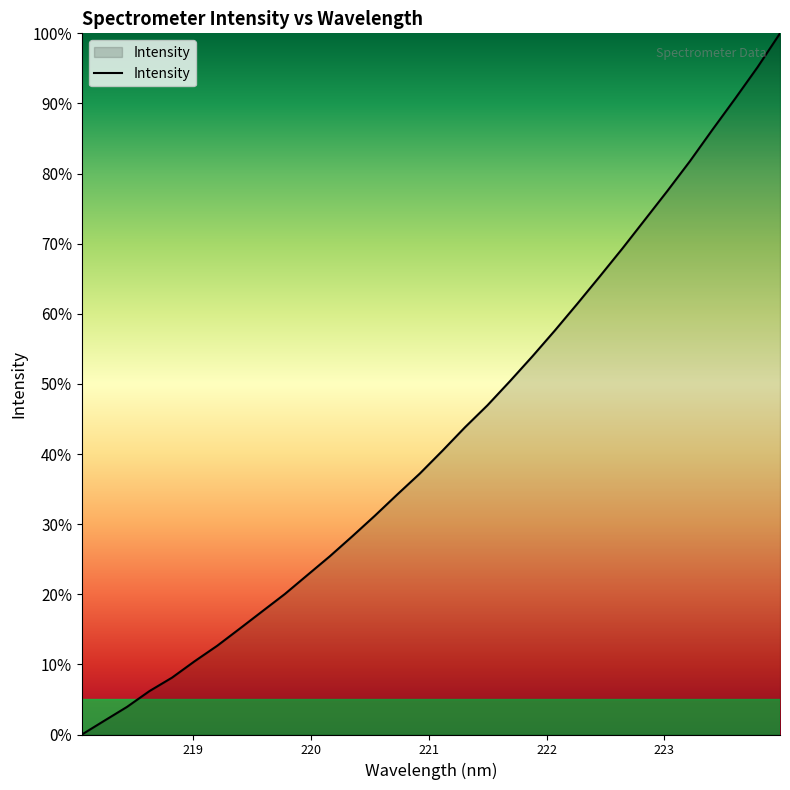

What is the difference between the maximum and minimum values?

100.0